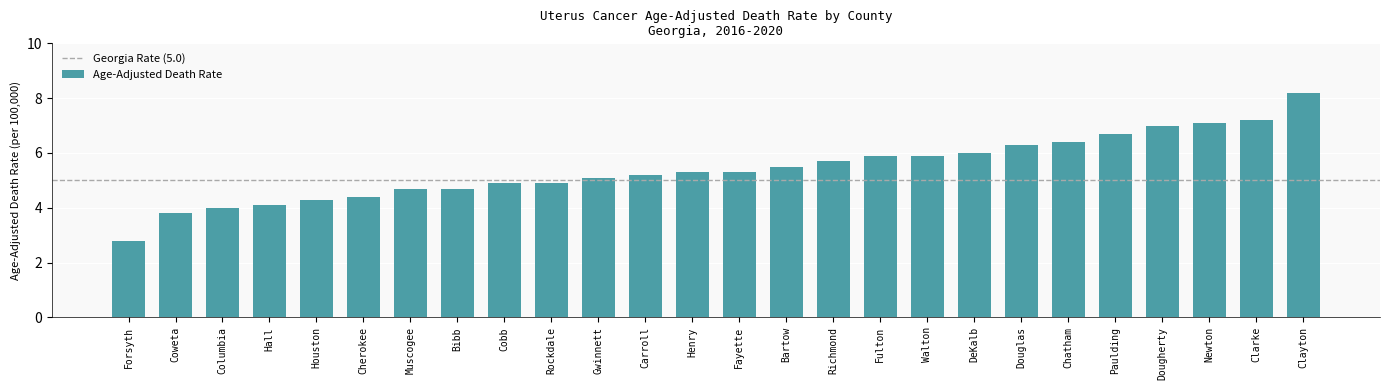

Reading left to right, extract all data points from this chart.

Forsyth=2.8	Coweta=3.8	Columbia=4.0	Hall=4.1	Houston=4.3	Cherokee=4.4	Muscogee=4.7	Bibb=4.7	Cobb=4.9	Rockdale=4.9	Gwinnett=5.1	Carroll=5.2	Henry=5.3	Fayette=5.3	Bartow=5.5	Richmond=5.7	Fulton=5.9	Walton=5.9	DeKalb=6.0	Douglas=6.3	Chatham=6.4	Paulding=6.7	Dougherty=7.0	Newton=7.1	Clarke=7.2	Clayton=8.2